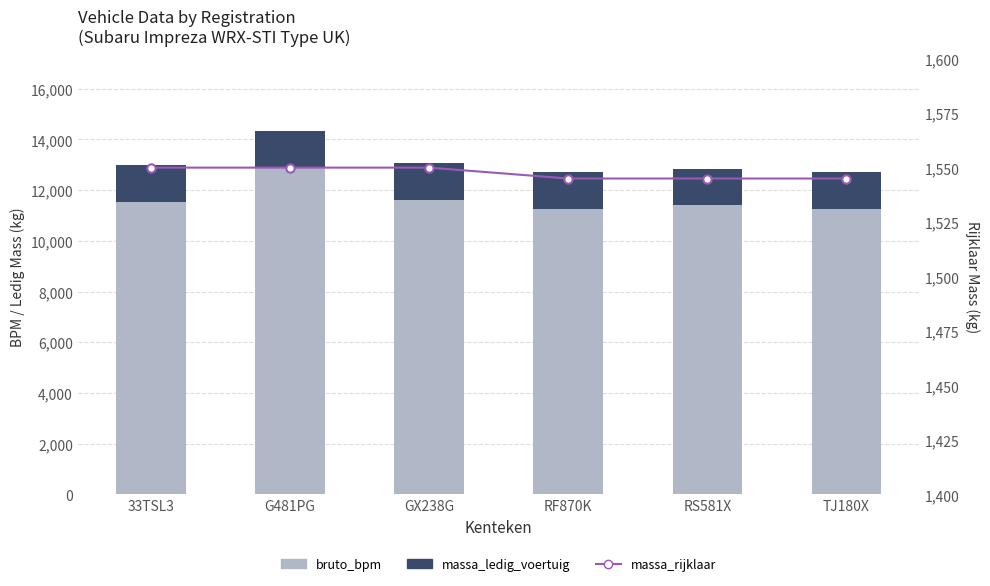

What is the minimum value for massa_rijklaar?

1545